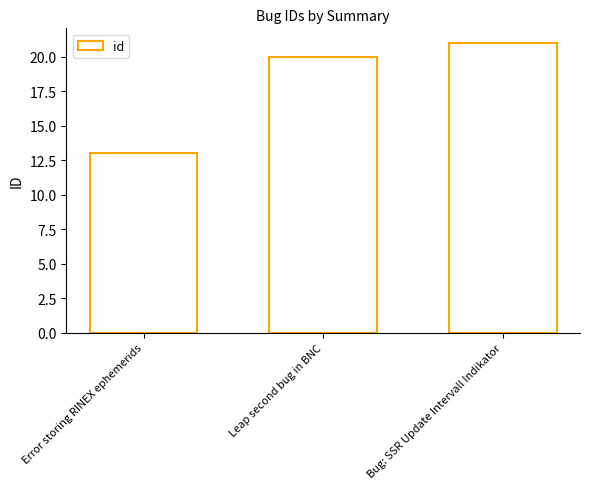

Rank the categories by value from highest to lowest.

Bug: SSR Update Intervall Indikator, Leap second bug in BNC, Error storing RINEX ephemerids